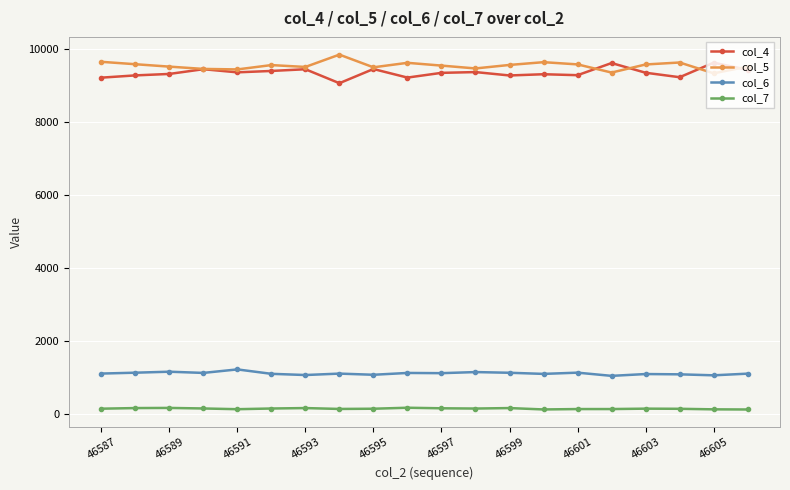

True or false: col_7 and col_5 intersect in this chart.

False